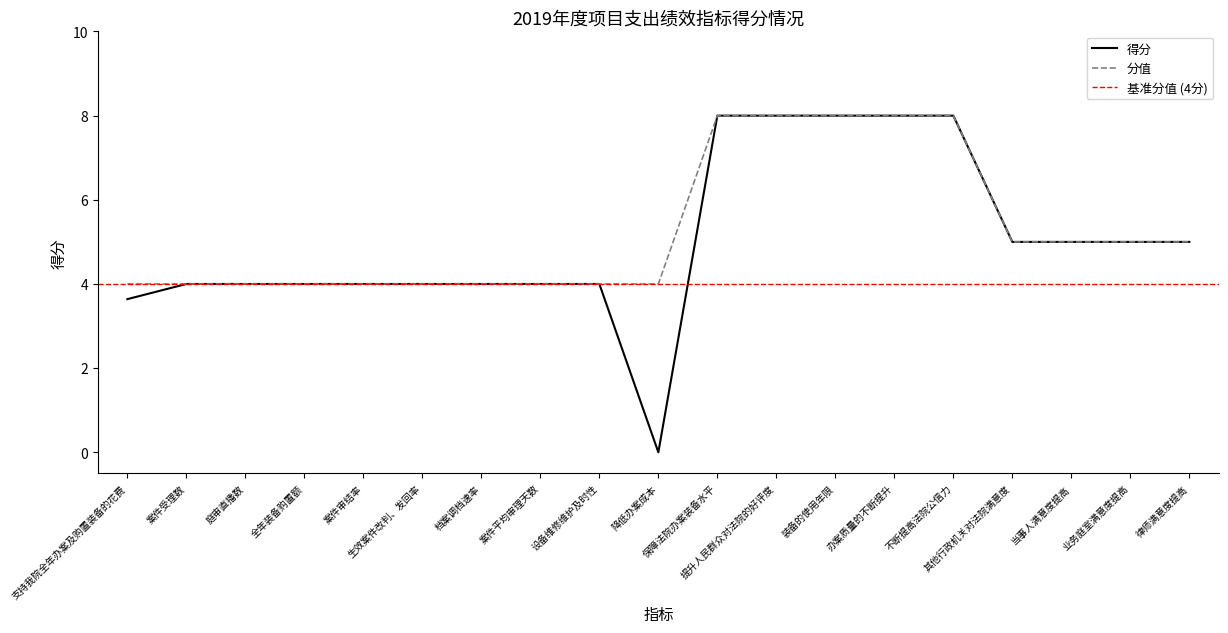

How many values in 得分 are above zero?

18